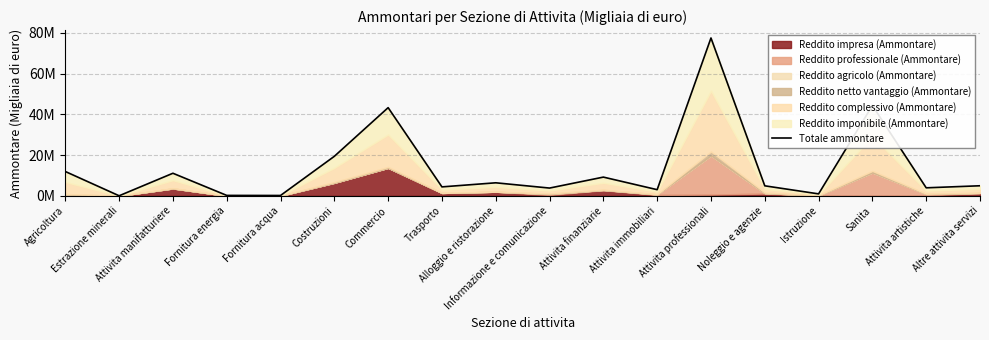

How many values are below 4943465?

9